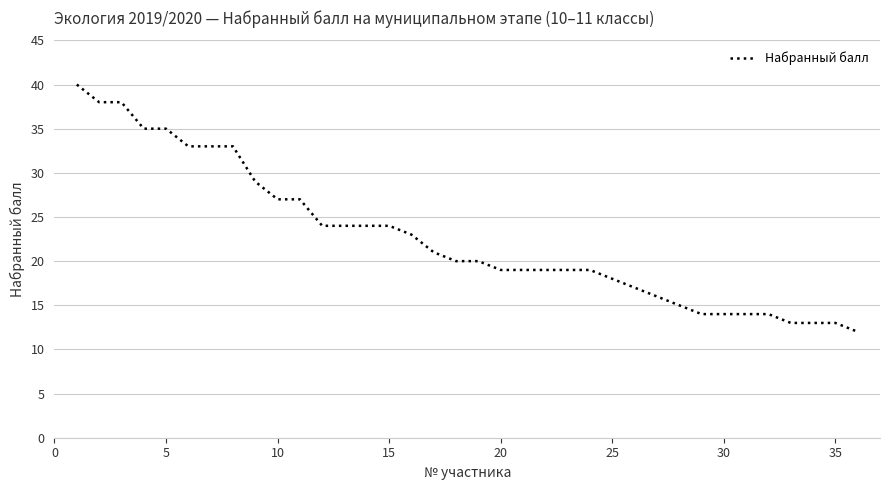

What is the sum of all values?

816